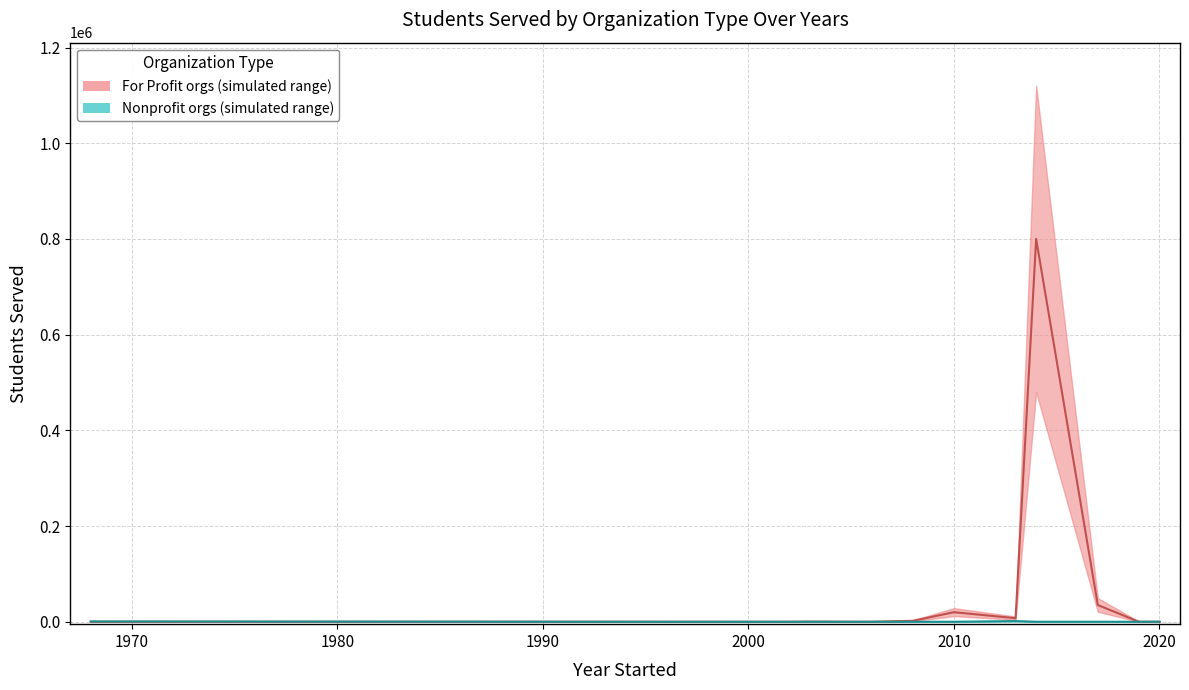

How many values in For Profit (median) are above zero?

8